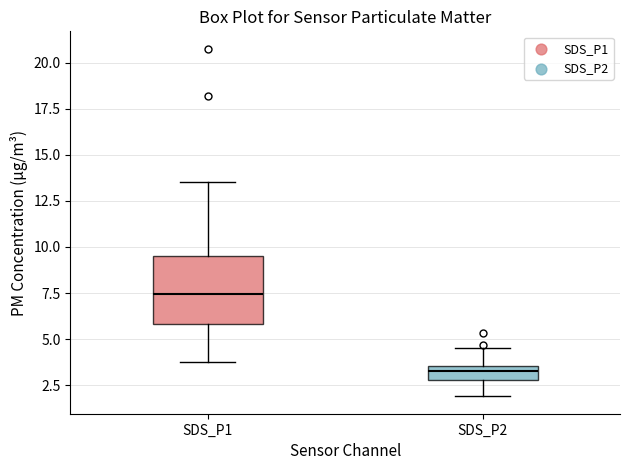

Where is the lower edge of the box for SDS_P2 on the y-axis? The values are not printed on the chart, so give them approximately, as read against the axis.

3.0